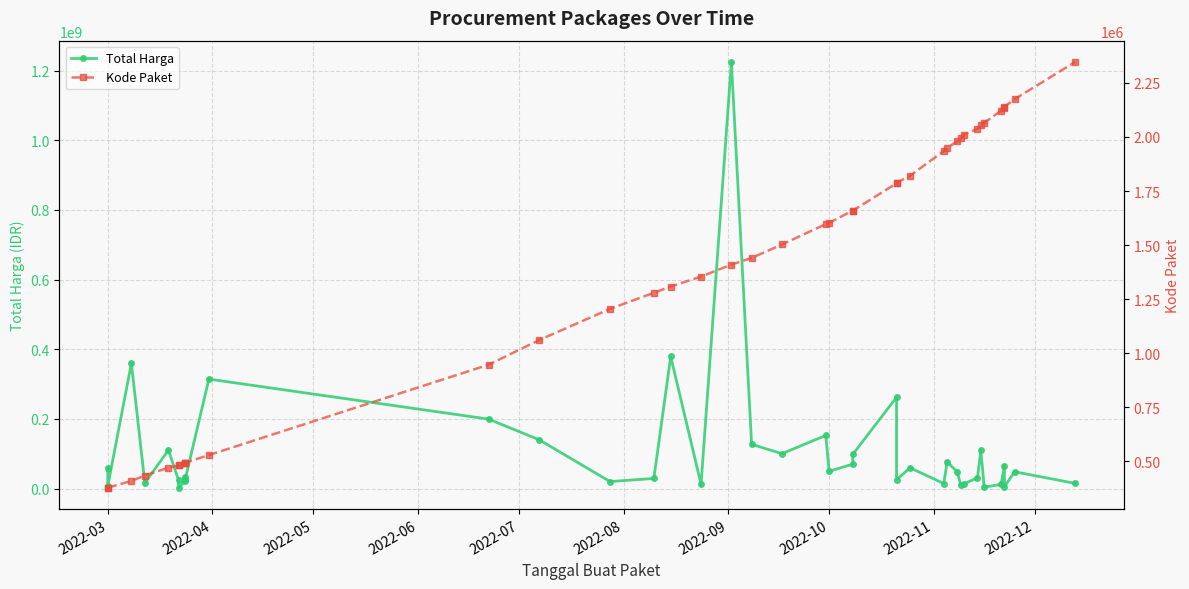

What is the value of the Kode Paket point at the 34th from the left?

2053931